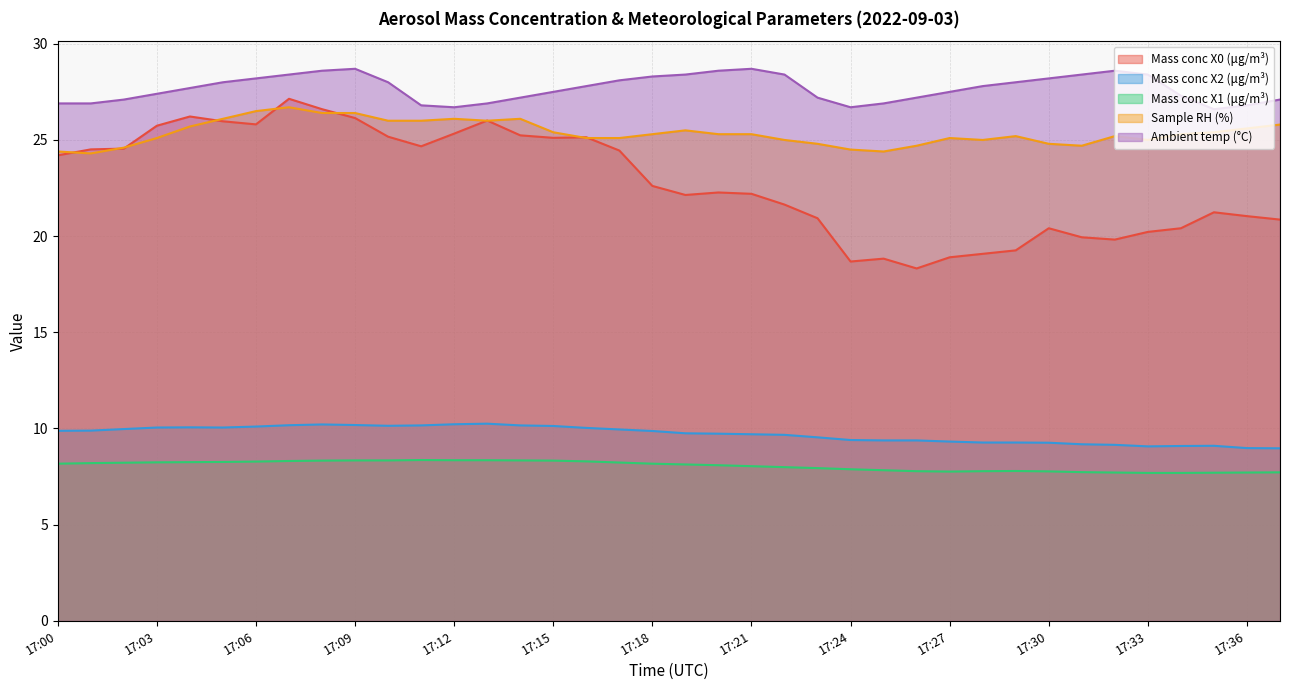

Which series has the widest spread of values?

Mass conc X0 (μg/m³)